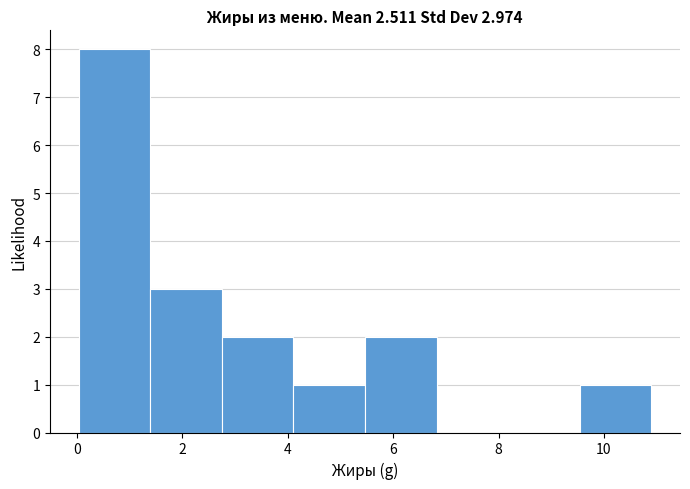

Over which range of the x-axis is the bar tallest?

0.0 to 1.4